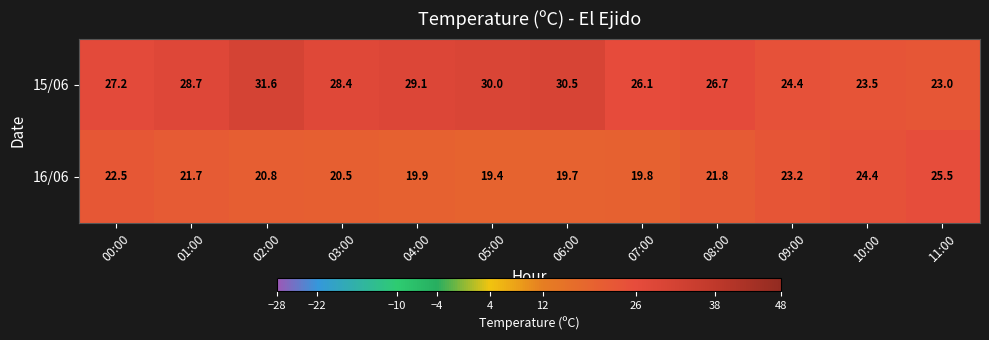

Rank the series by their maximum value, from lowest to highest.

16/06, 15/06